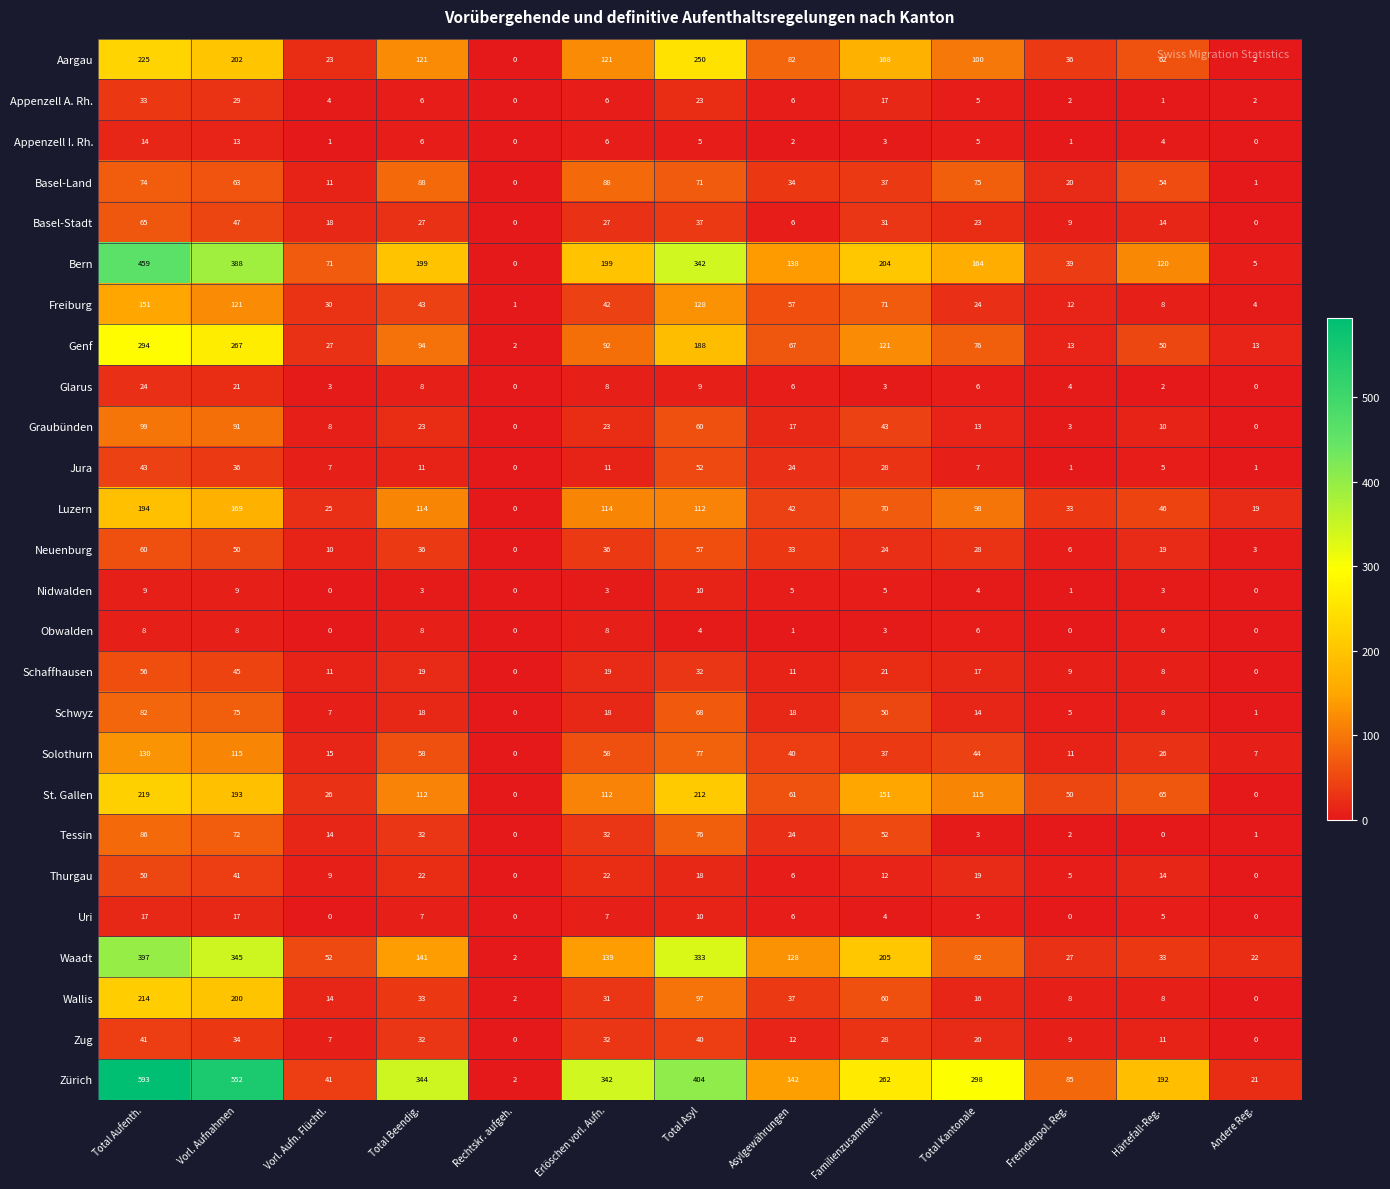

What is the maximum value shown in the chart?

593